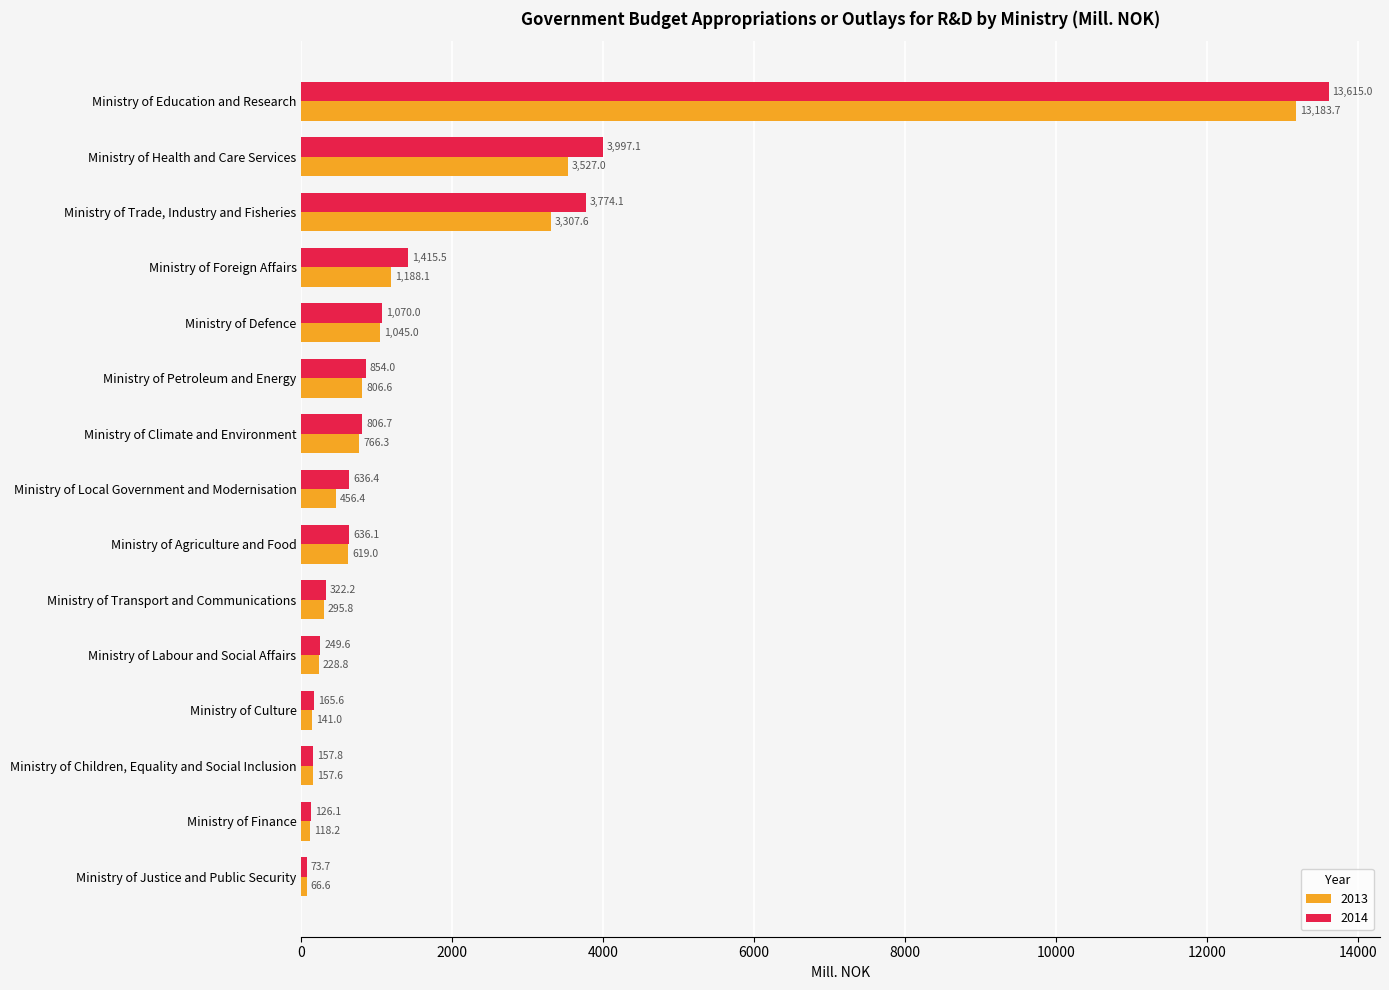

What is the difference between the maximum and minimum values in the 2013 series?

13117.1